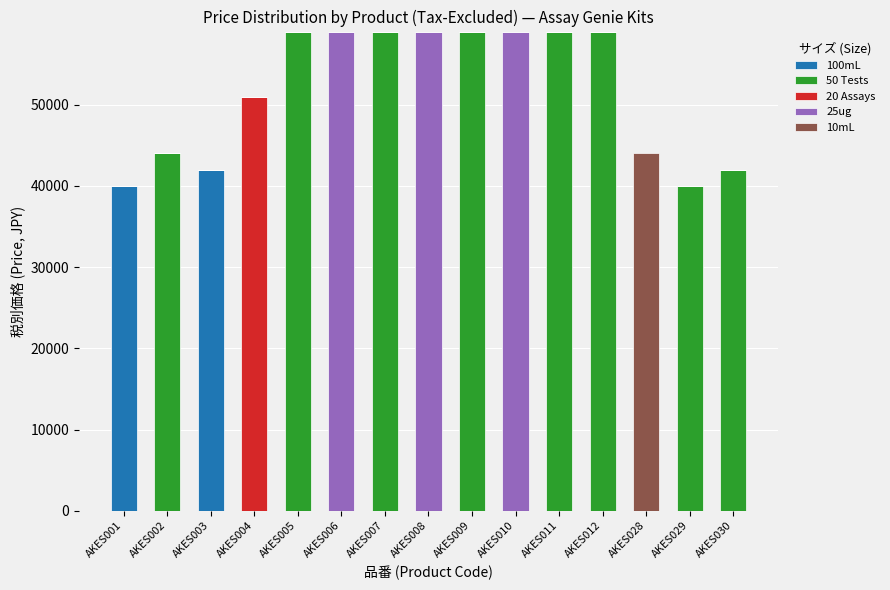

At which label does 100mL reach its peak?

AKES003